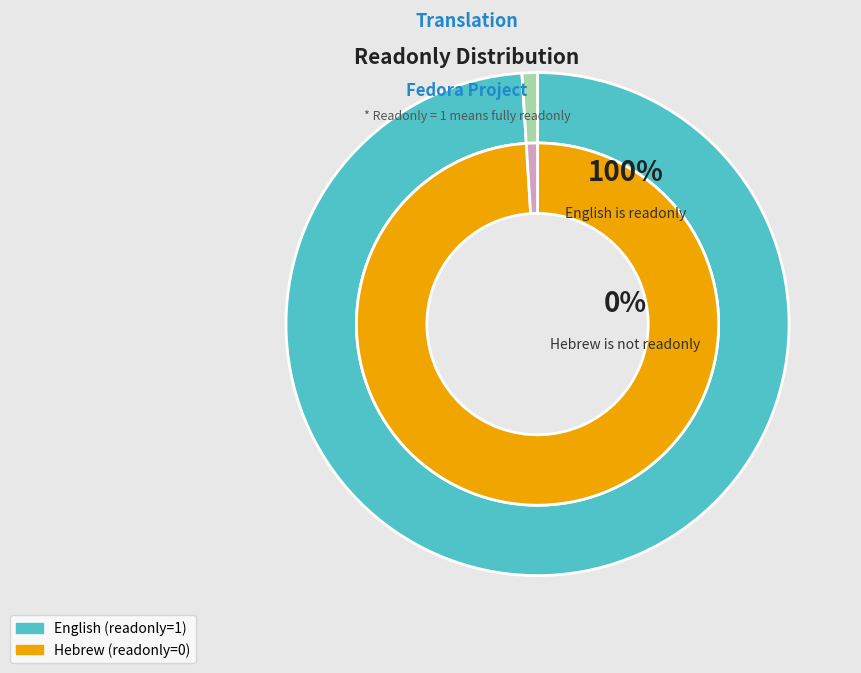

What percentage do Hebrew and English together represent?

100.0%